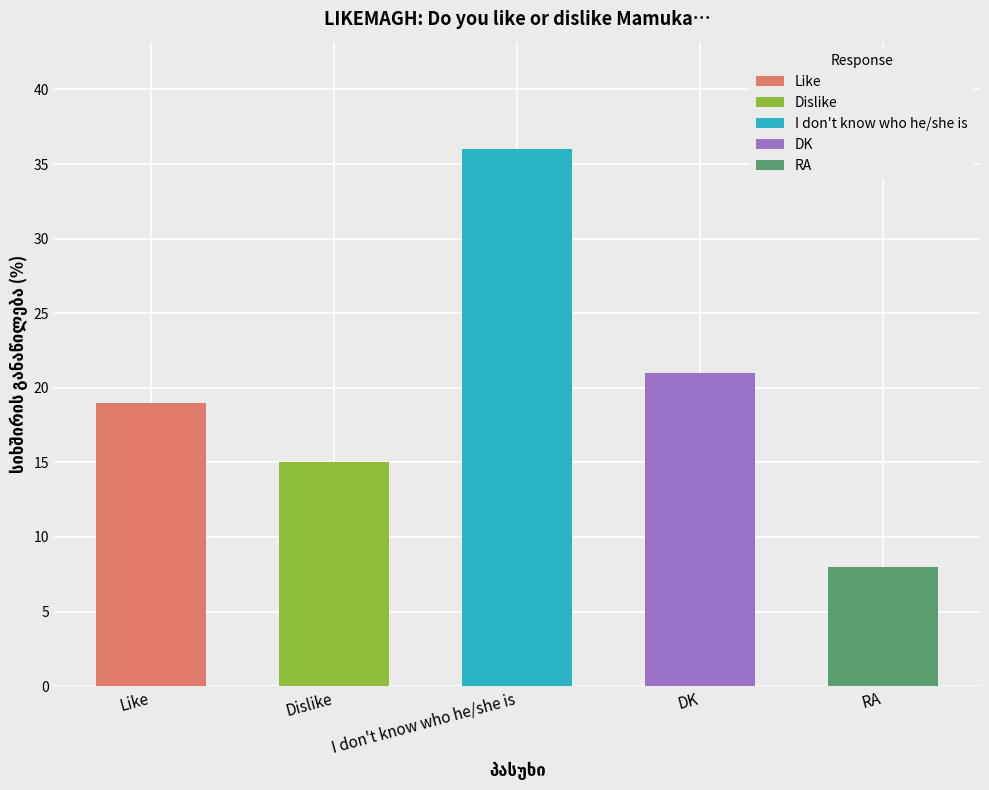

Where is the data nearest to the value 22?

DK